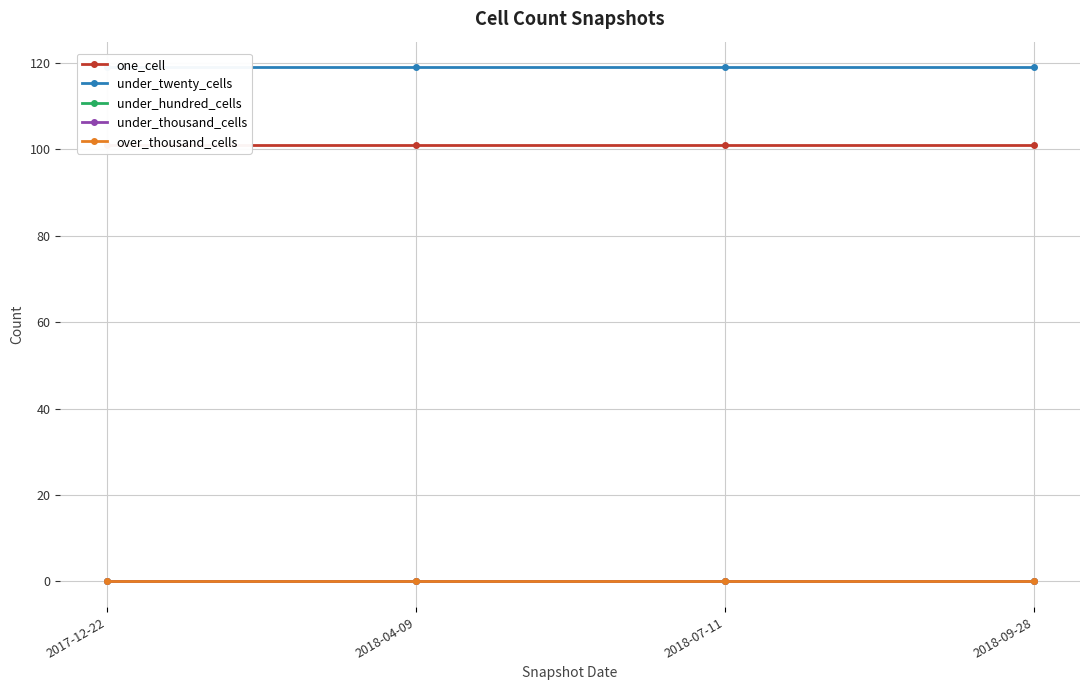

Which series changed the most between 2018-04-09 and 2018-07-11?

one_cell